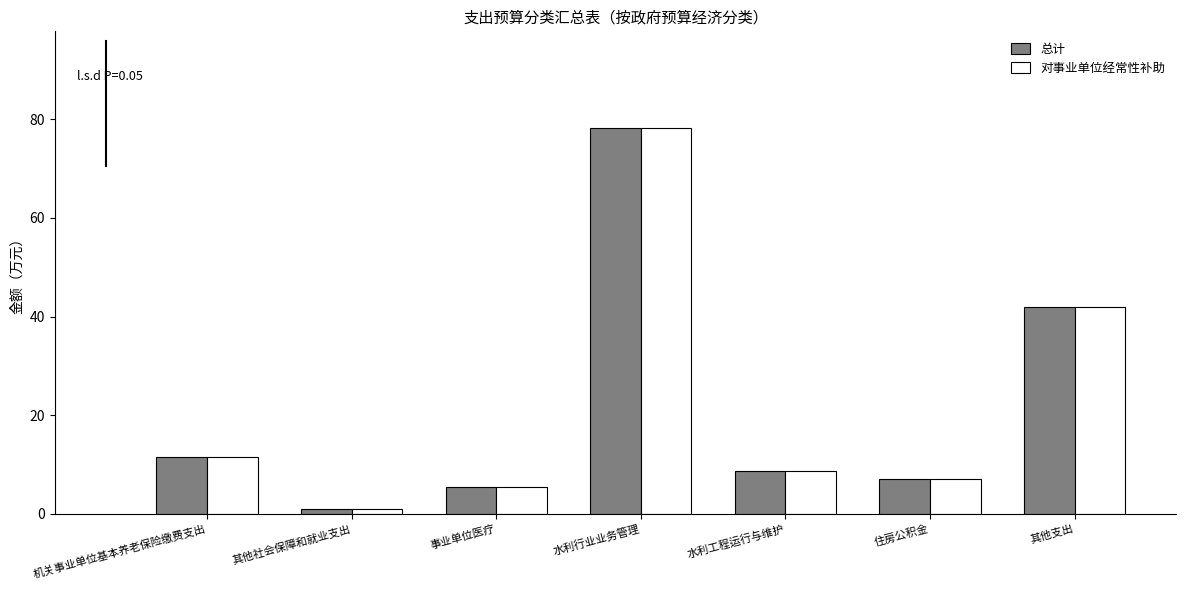

Reading left to right, list all the values displayed in this chart.

总计: 机关事业单位基本养老保险缴费支出=11.4	其他社会保障和就业支出=1.1	事业单位医疗=5.3	水利行业业务管理=78.3	水利工程运行与维护=8.7	住房公积金=7.1	其他支出=42.0
对事业单位经常性补助: 机关事业单位基本养老保险缴费支出=11.4	其他社会保障和就业支出=1.1	事业单位医疗=5.3	水利行业业务管理=78.3	水利工程运行与维护=8.7	住房公积金=7.1	其他支出=42.0